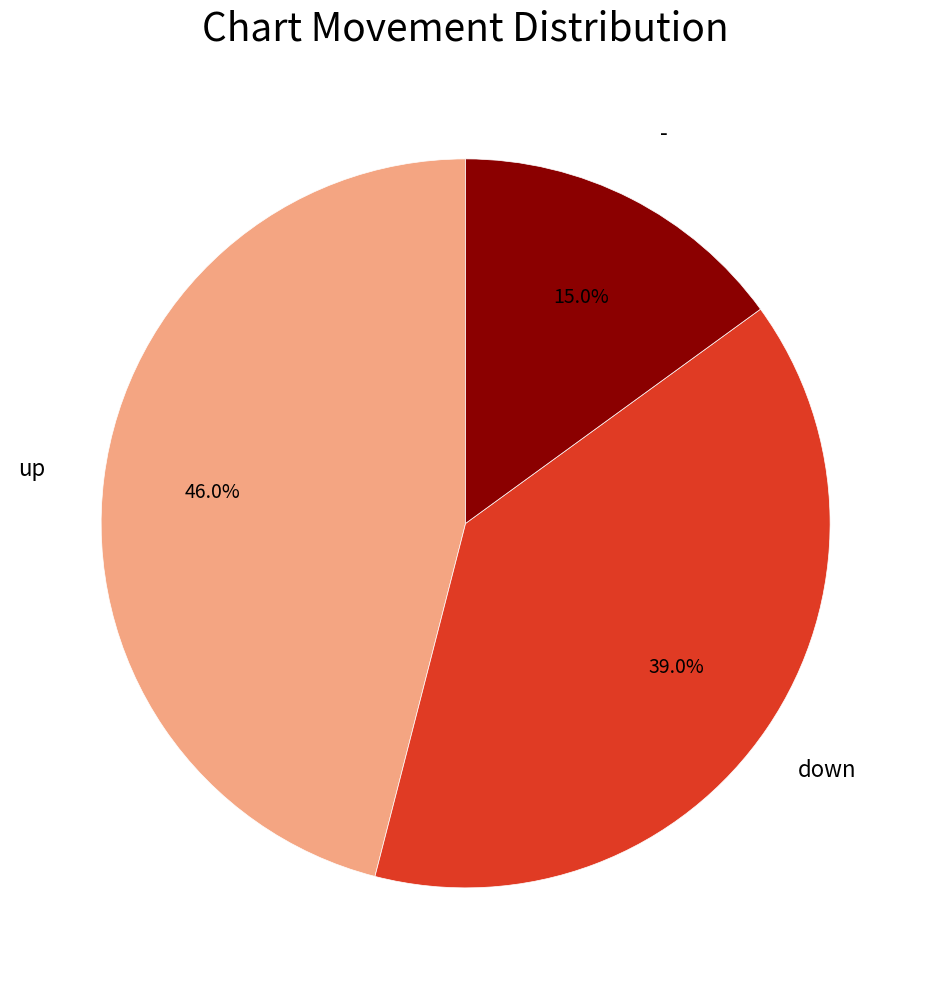

How many slices are in this pie chart?

3